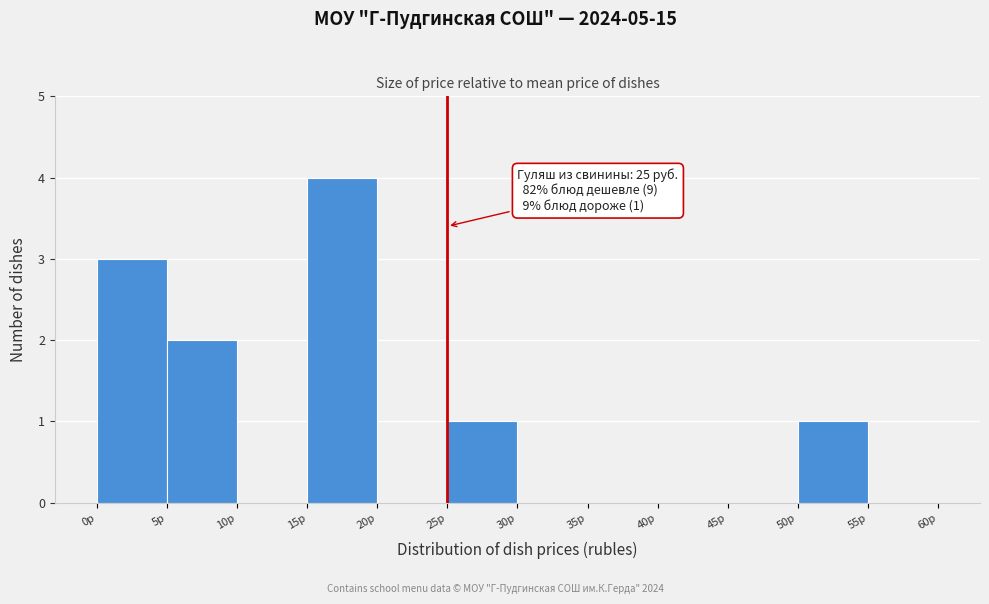

Over which range of the x-axis is the bar tallest?

15 to 20